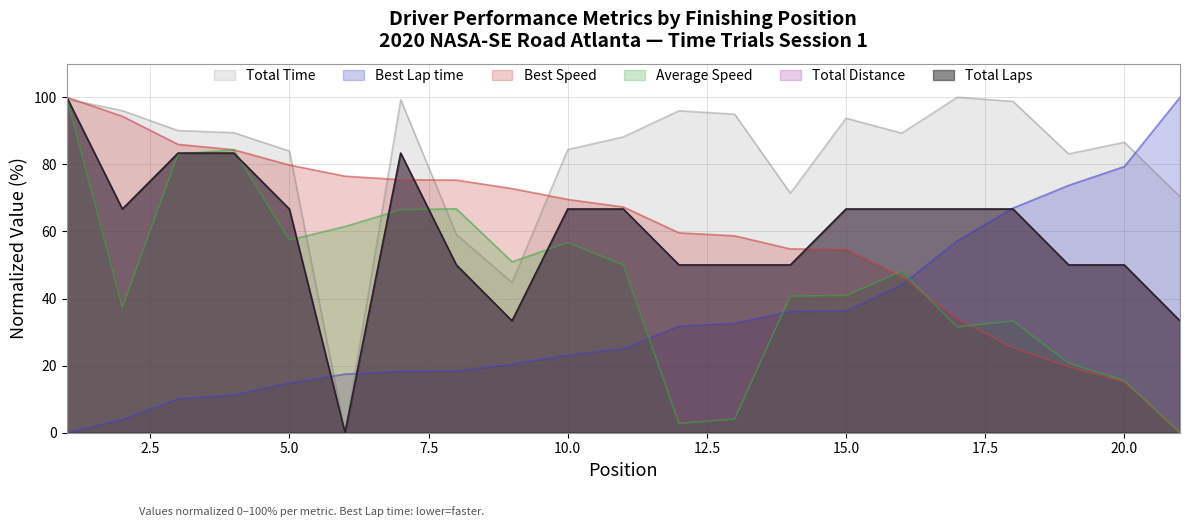

What is the maximum value shown in the chart?

100.0